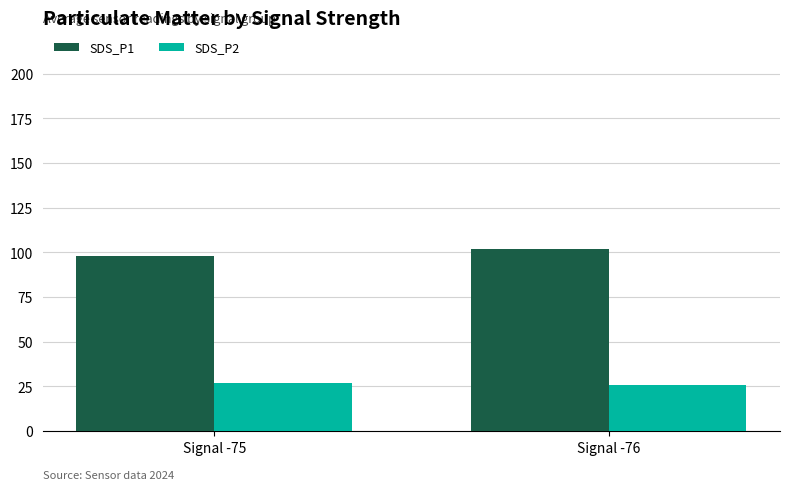

What is the value of the SDS_P1 bar at the 2nd from the left?

102.0